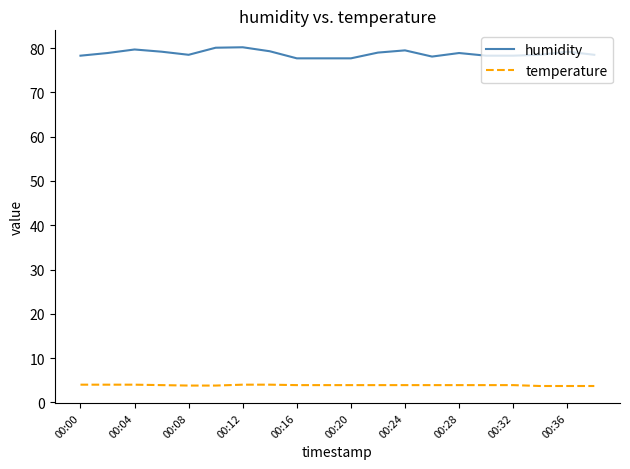

True or false: humidity and temperature cross at least once.

False